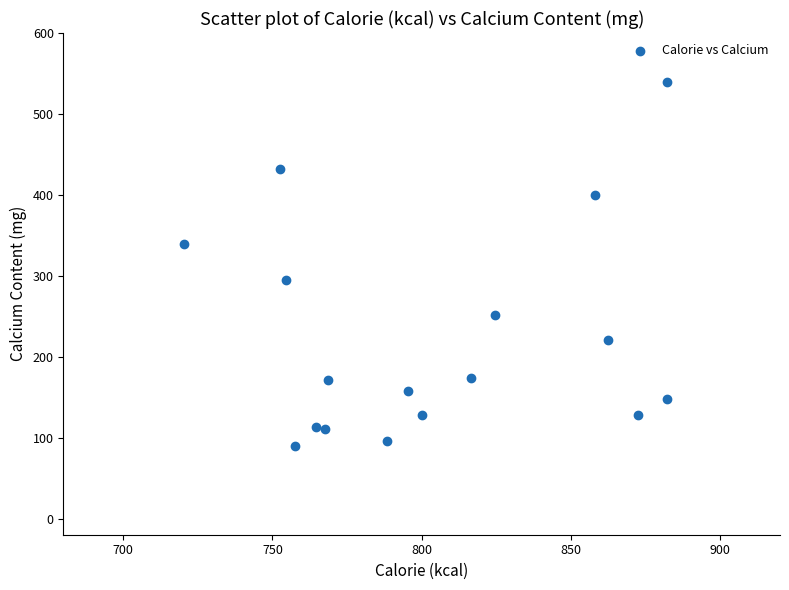

What is the range of Y values (max minus min)?

449